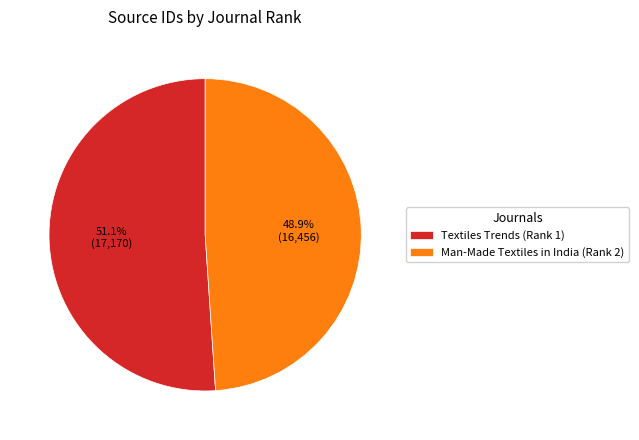

Approximately how many times larger is the value at Man-Made Textiles in India (Rank 2) compared to Textiles Trends (Rank 1)?

1.0